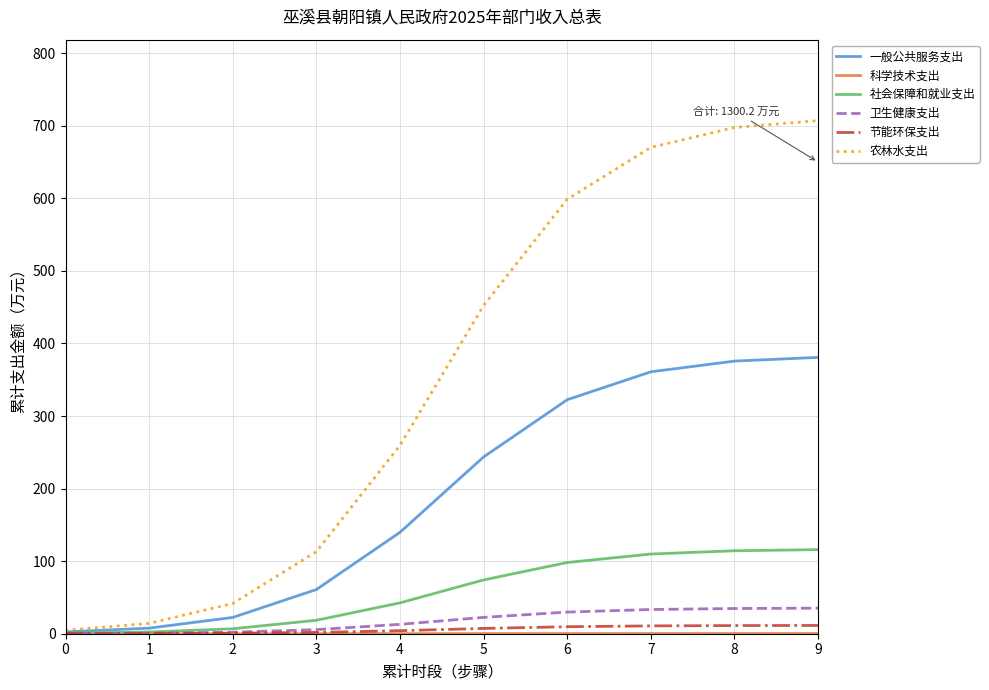

What is the sum of all 一般公共服务支出 values?

1917.1